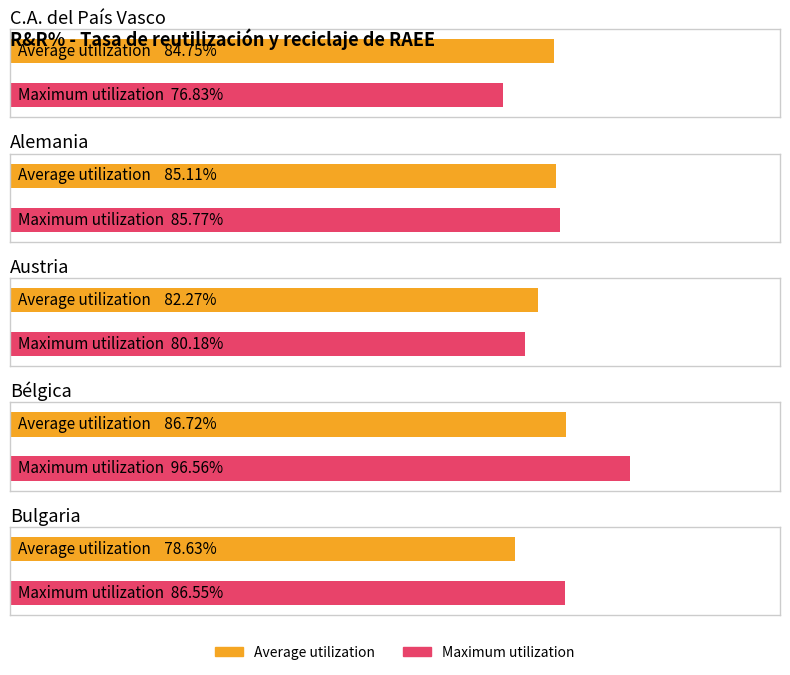

What are all the series names shown in the legend?

Average utilization, Maximum utilization